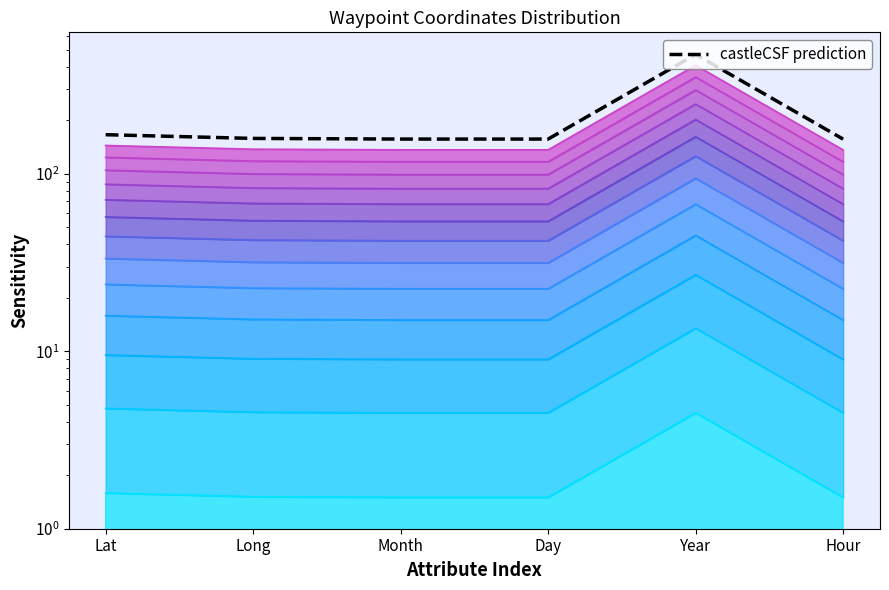

What is the change in value from Day to Year?

+313.8